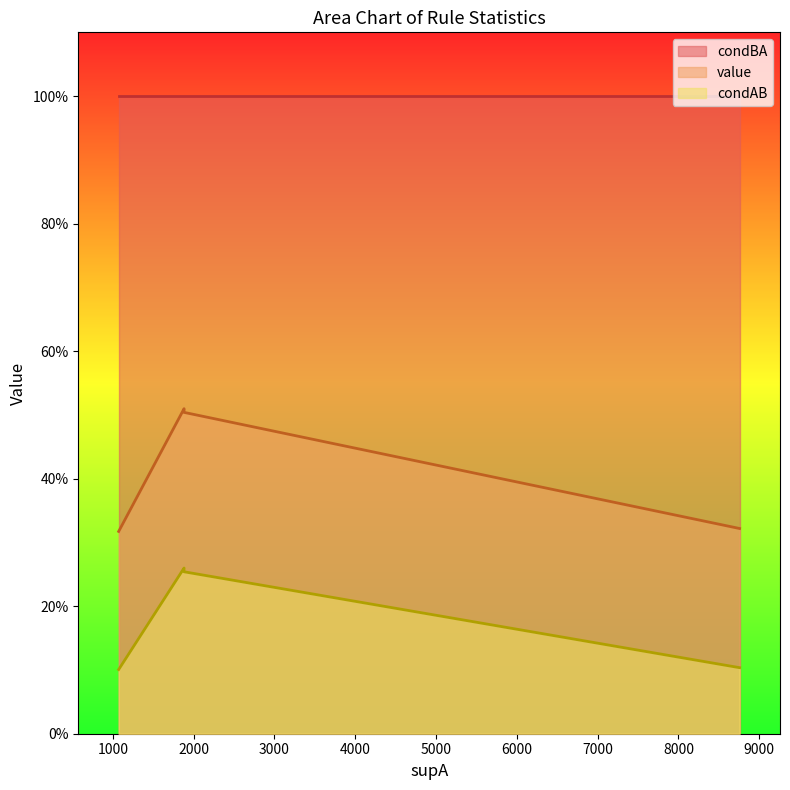

What is the sum of the condAB values at 1882 and 1882?

0.5